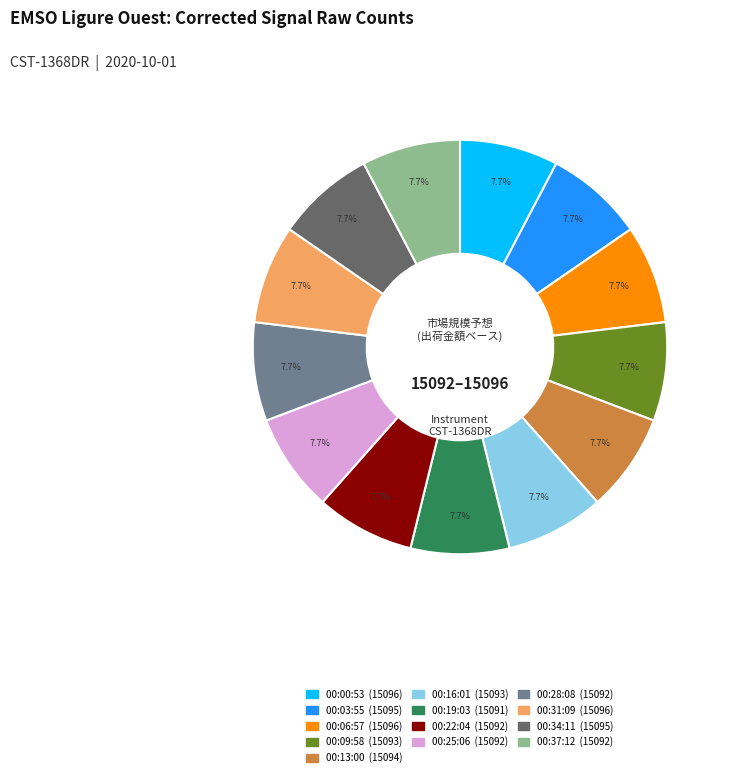

How many slices are in this pie chart?

13